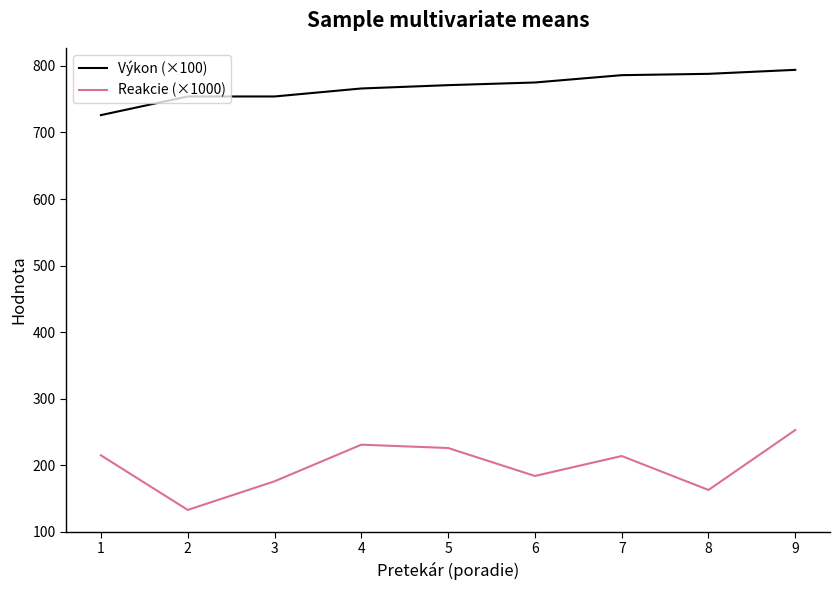

Rank the series by their maximum value, from lowest to highest.

Reakcie (×1000), Výkon (×100)